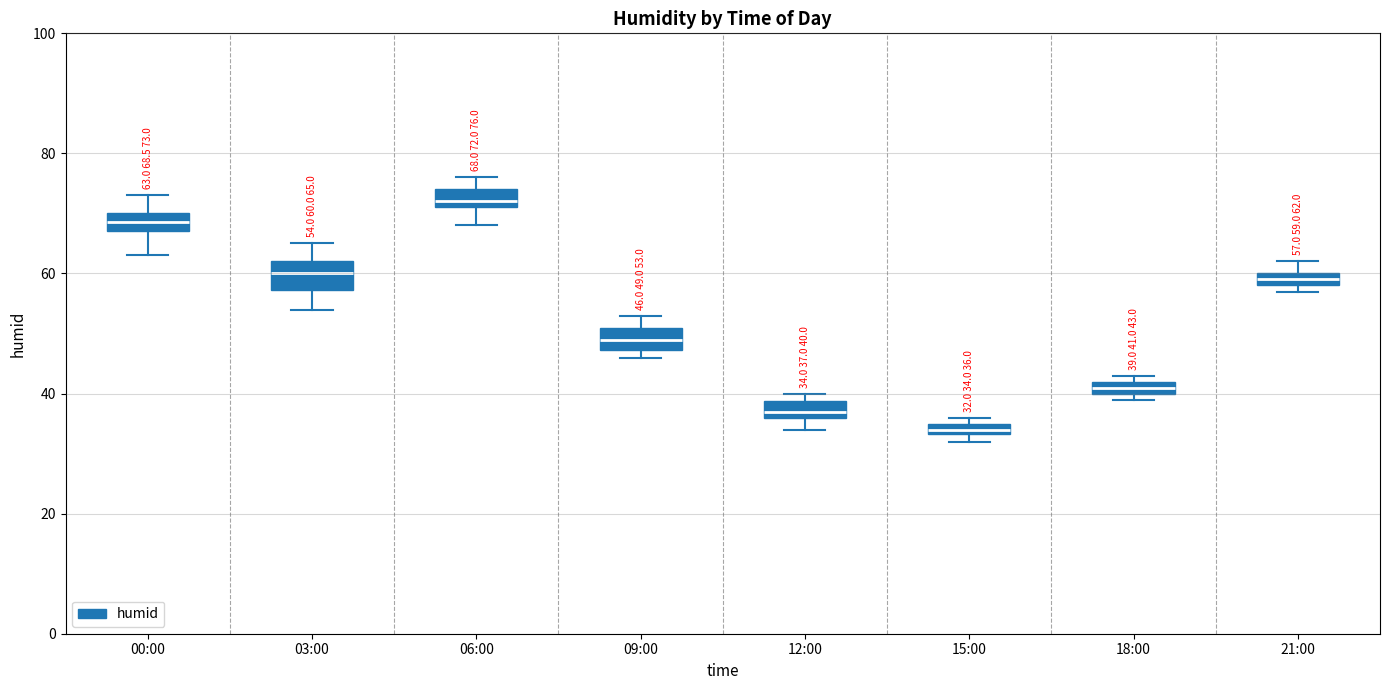

Which box has the lowest median line?

15:00